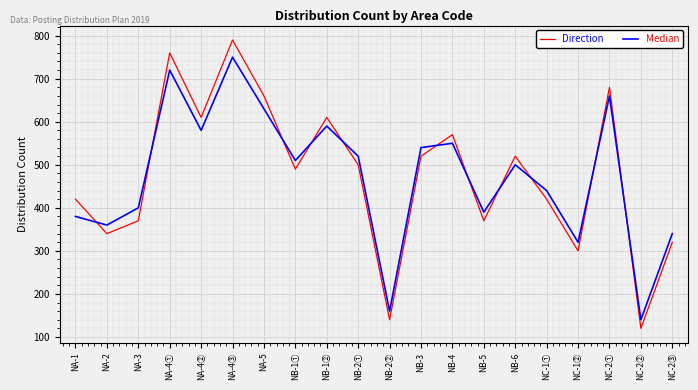

Is it true that Direction equals 520 at NB-3?

True